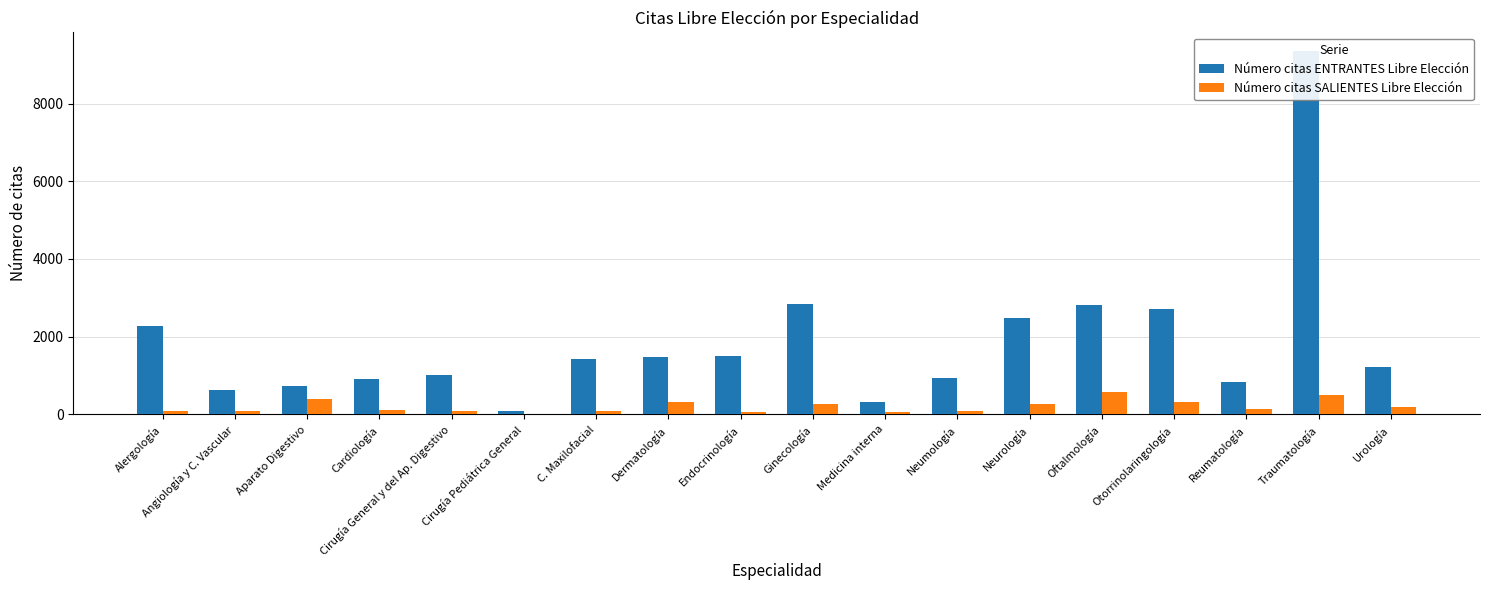

Reading left to right, what are all the values shown in this chart?

Número citas ENTRANTES Libre Elección: 2279	639	726	905	1004	82	1436	1478	1502	2835	328	939	2472	2814	2708	824	9363	1224
Número citas SALIENTES Libre Elección: 84	96	403	122	83	20	79	326	65	272	73	78	255	585	308	150	495	184